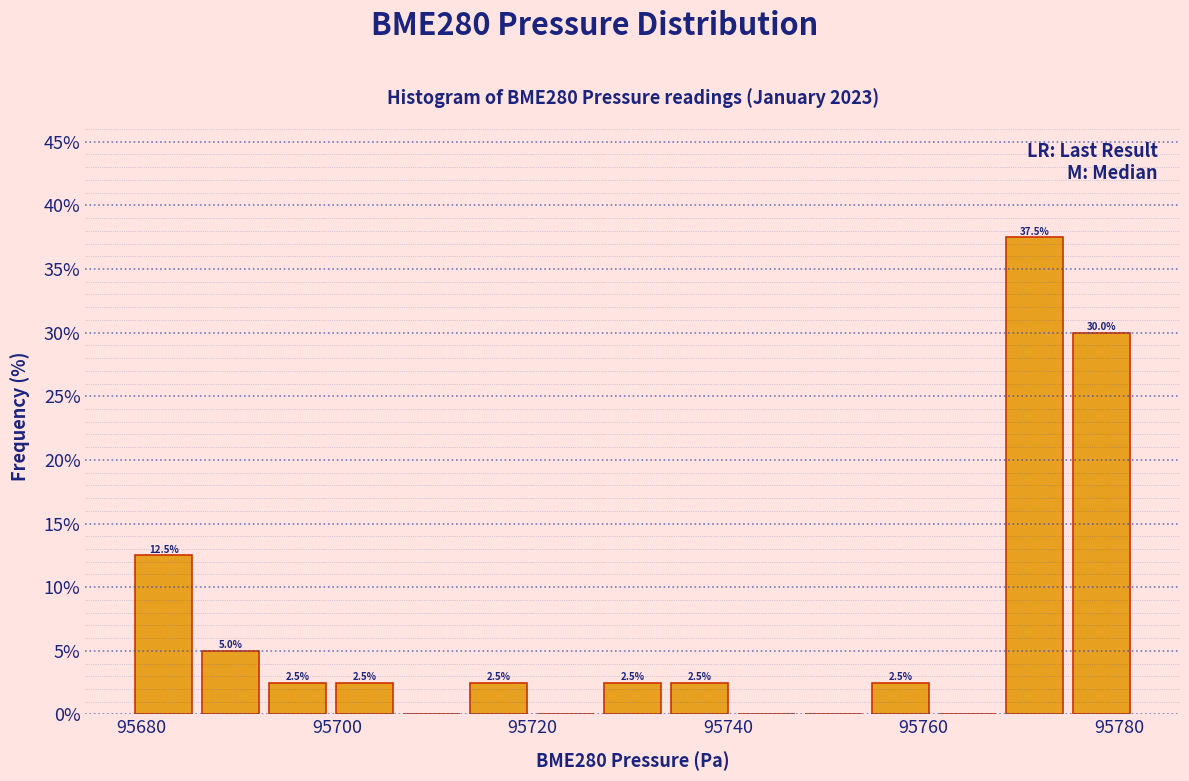

Around what value on the x-axis is the tallest bar? Give the approximate position of its centre, as read against the axis.

95772